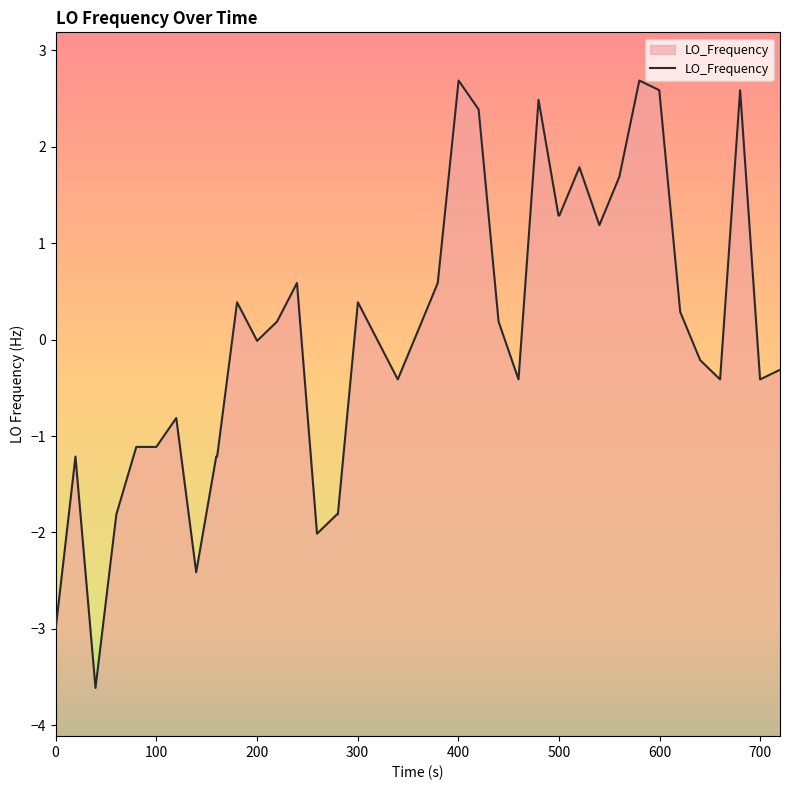

What is the difference between the maximum and minimum values?

6.3